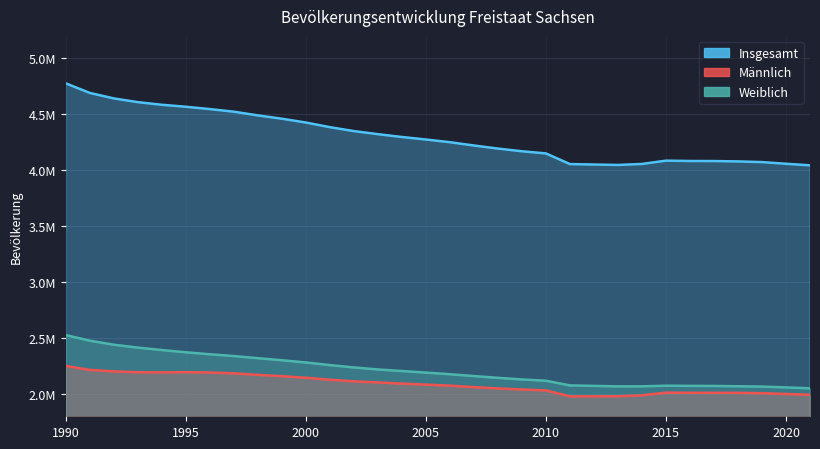

What is the value of the Weiblich point at the 14th from the left?

2218669